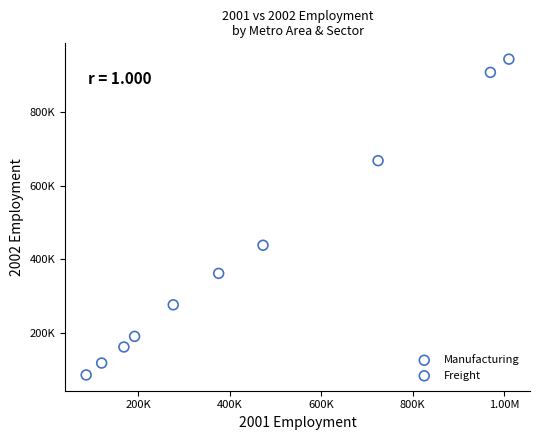

What are all the series names shown in the legend?

Manufacturing, Freight